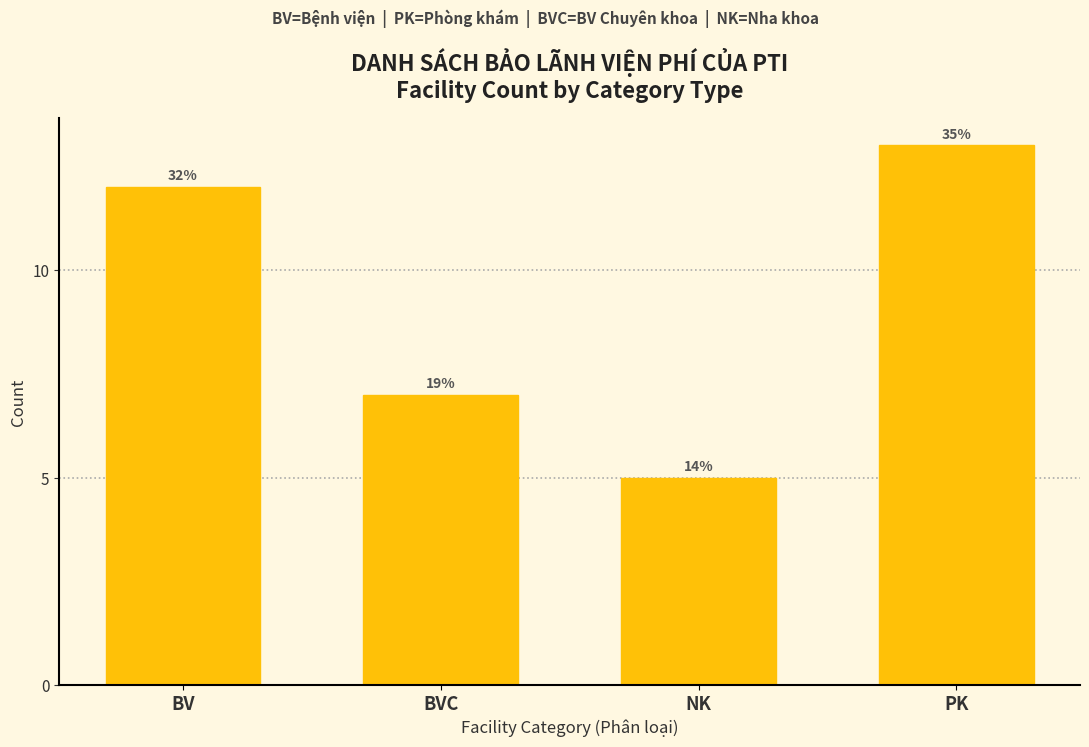

Does the chart contain any negative values?

No